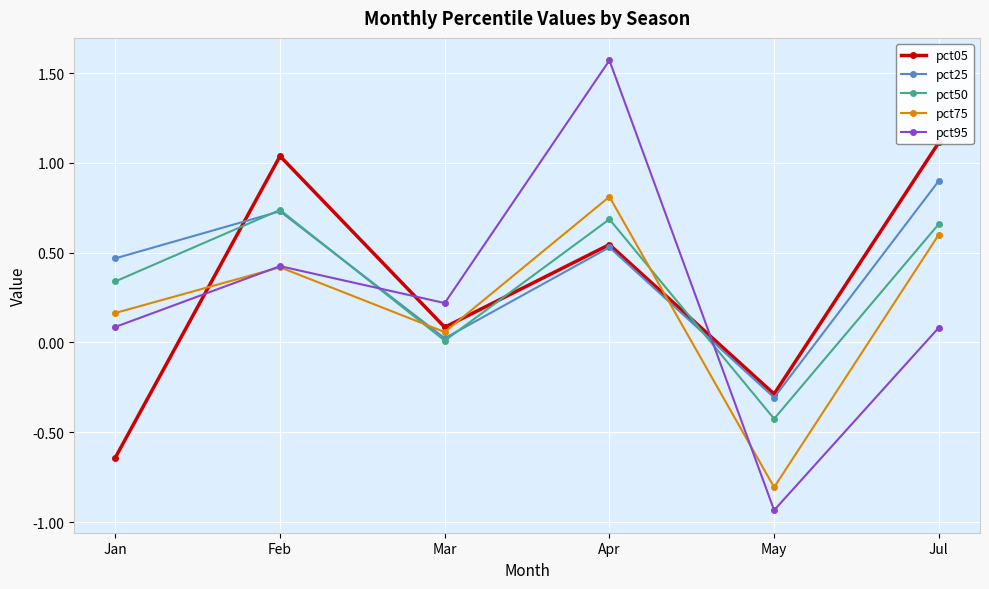

True or false: pct95 has a value of 0.2 at Mar.

True